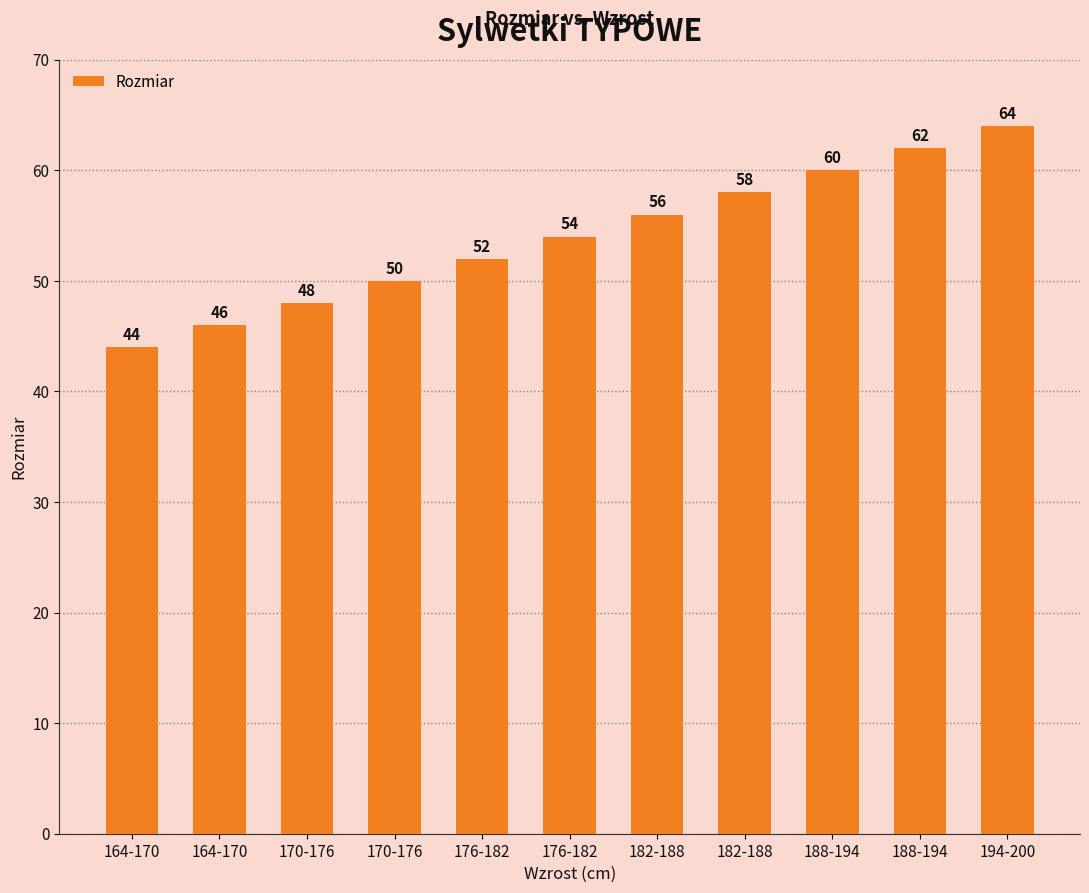

Reading left to right, what are all the values shown in this chart?

44	46	48	50	52	54	56	58	60	62	64